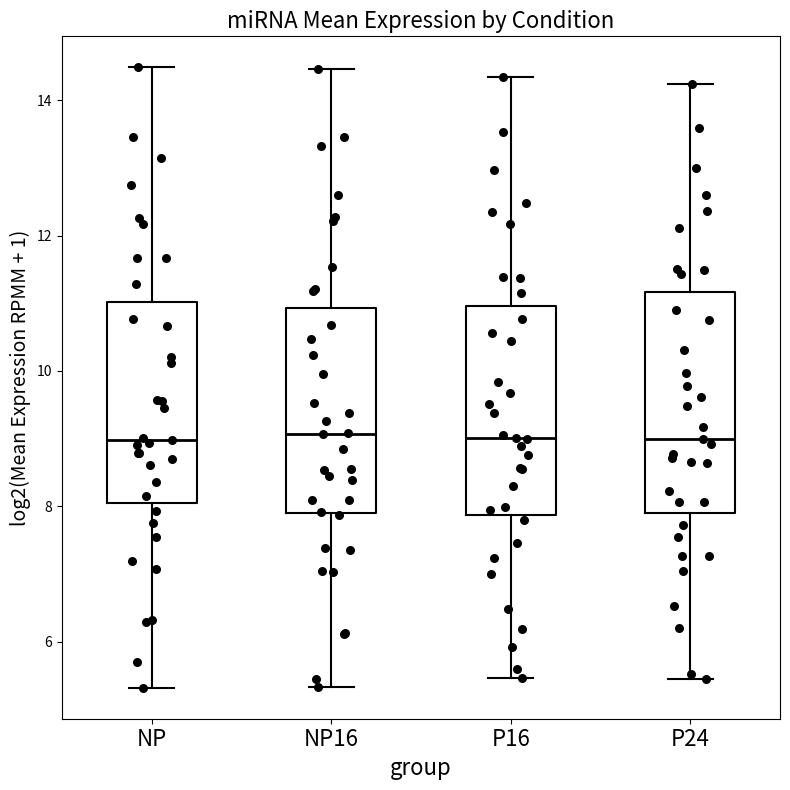

Where is the upper edge of the box for NP on the y-axis? The values are not printed on the chart, so give them approximately, as read against the axis.

11.0